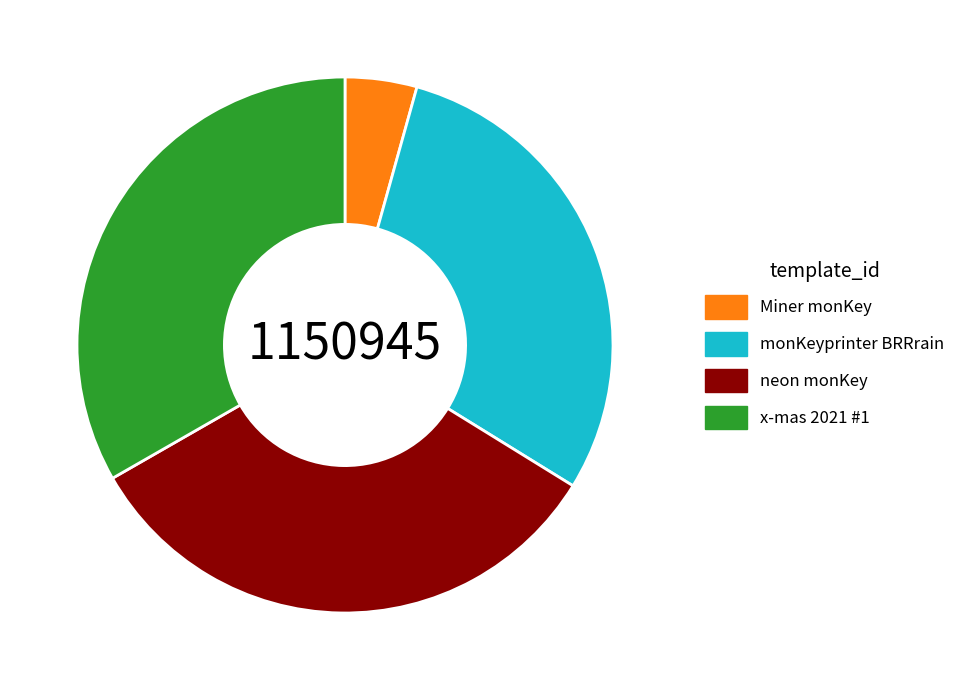

Do neon monKey and x-mas 2021 #1 together represent more than half of the pie?

Yes